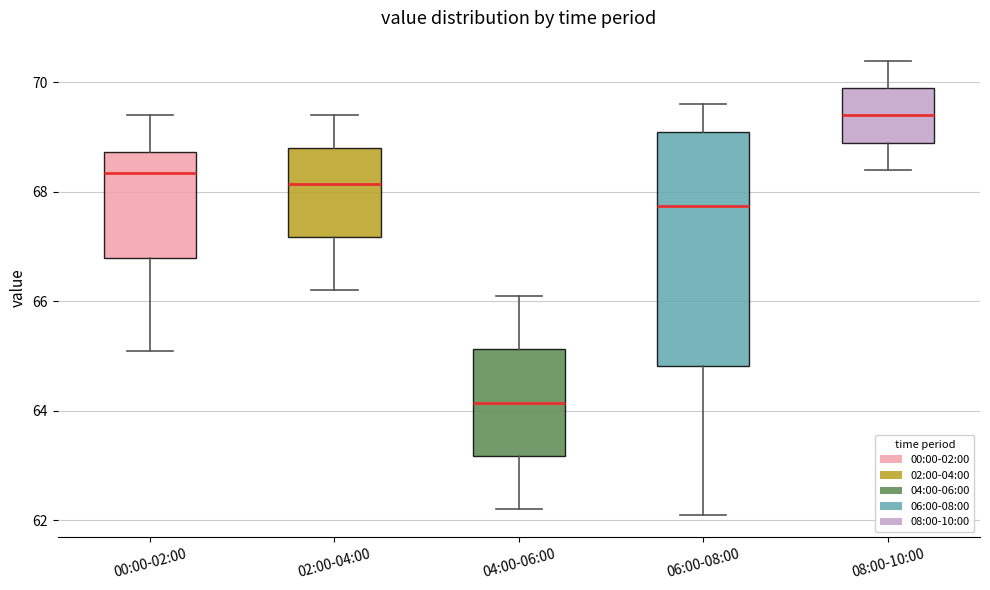

Comparing the boxes themselves (not the whiskers), which one is the tallest?

06:00-08:00